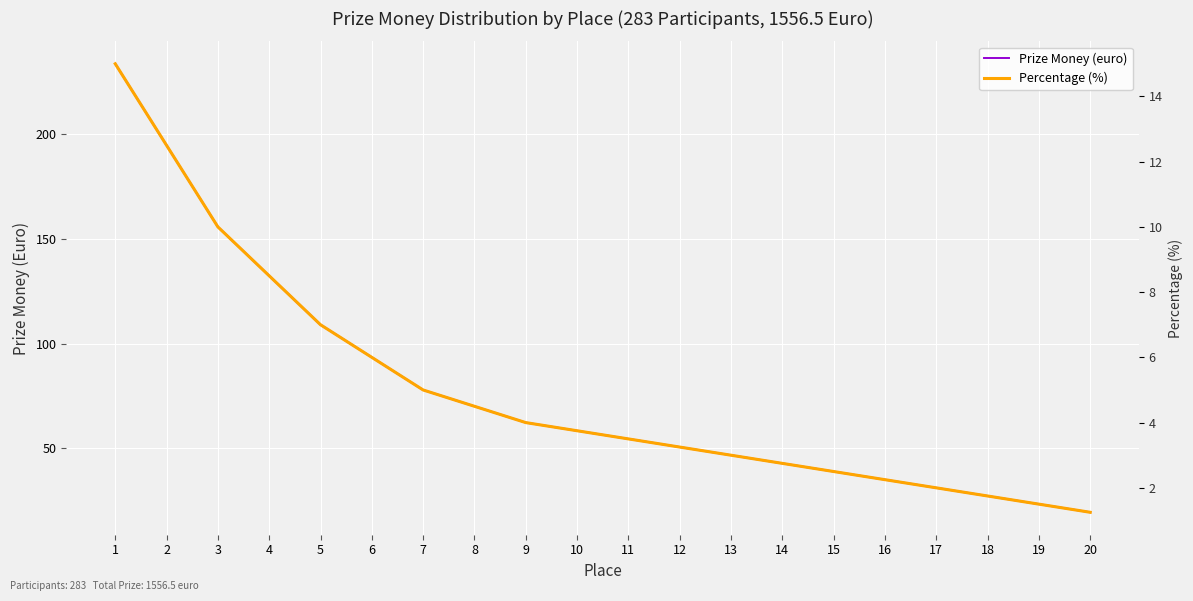

Reading left to right, list all the values displayed in this chart.

Prize Money (euro): 1=233.5	2=194.6	3=155.7	4=132.3	5=109.0	6=93.4	7=77.8	8=70.0	9=62.3	10=58.4	11=54.5	12=50.6	13=46.7	14=42.8	15=38.9	16=35.0	17=31.1	18=27.2	19=23.3	20=19.5
Percentage (%): 1=15.0	2=12.5	3=10.0	4=8.5	5=7.0	6=6.0	7=5.0	8=4.5	9=4.0	10=3.8	11=3.5	12=3.2	13=3.0	14=2.8	15=2.5	16=2.2	17=2.0	18=1.8	19=1.5	20=1.2